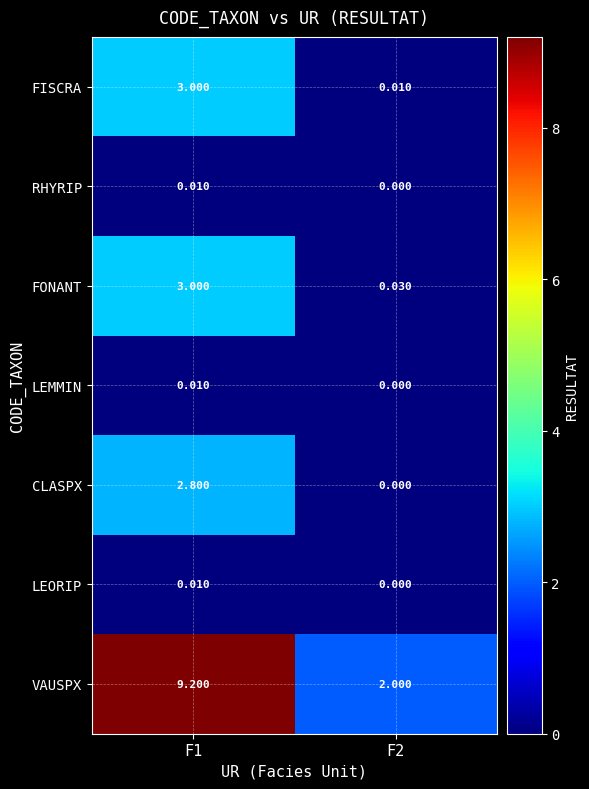

Which series has the largest total across all categories?

VAUSPX